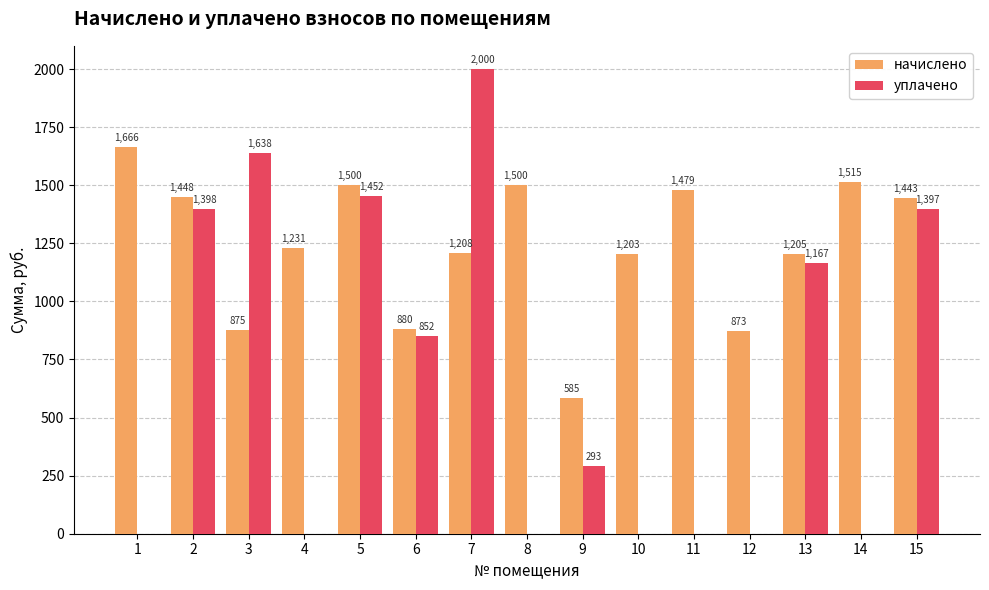

At which category is the sum across all series the highest?

7